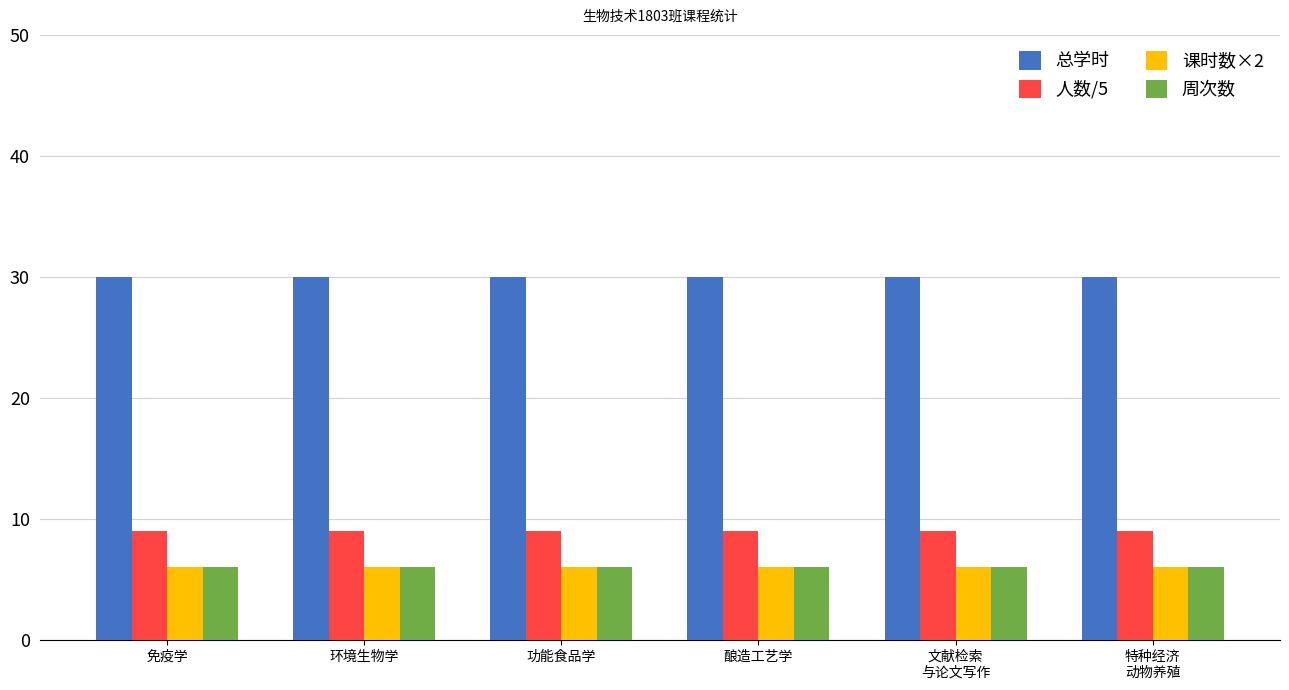

What is the average value of the 人数/5 series?

9